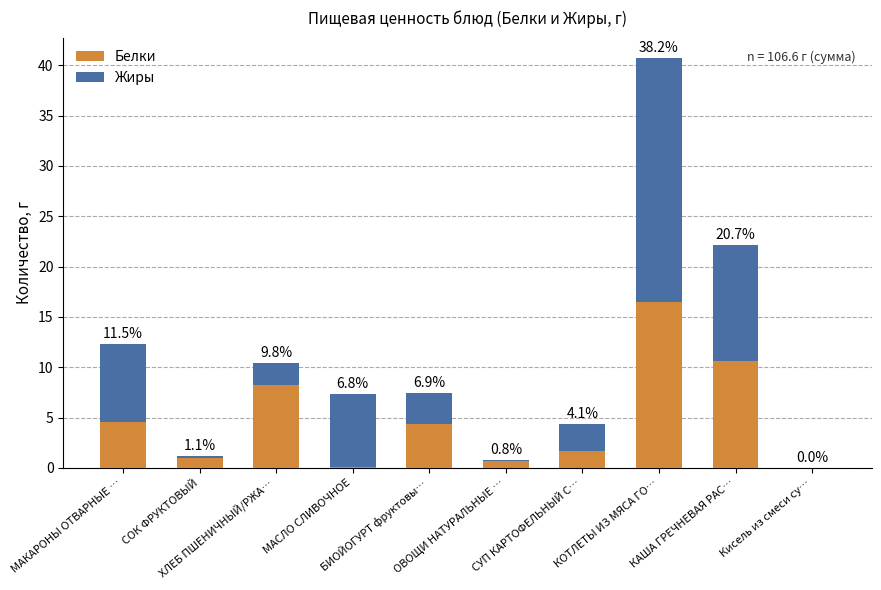

The value of Жиры at СОК ФРУКТОВЫЙ is 0.3. True or false?

False